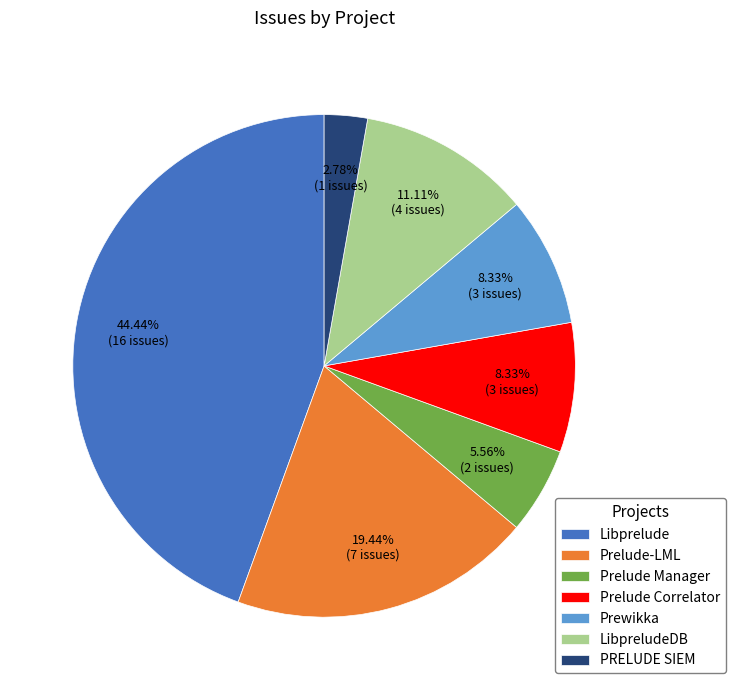

Does Prewikka represent more than half of the total?

No